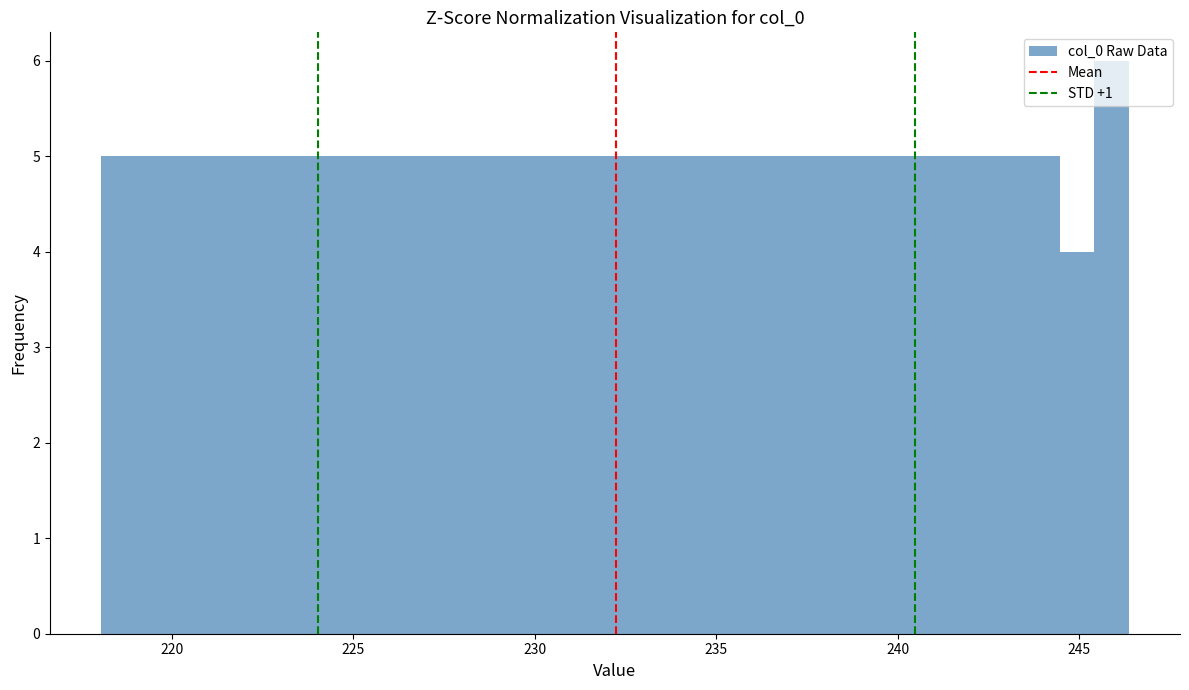

Around what value on the x-axis is the tallest bar? Give the approximate position of its centre, as read against the axis.

246.0